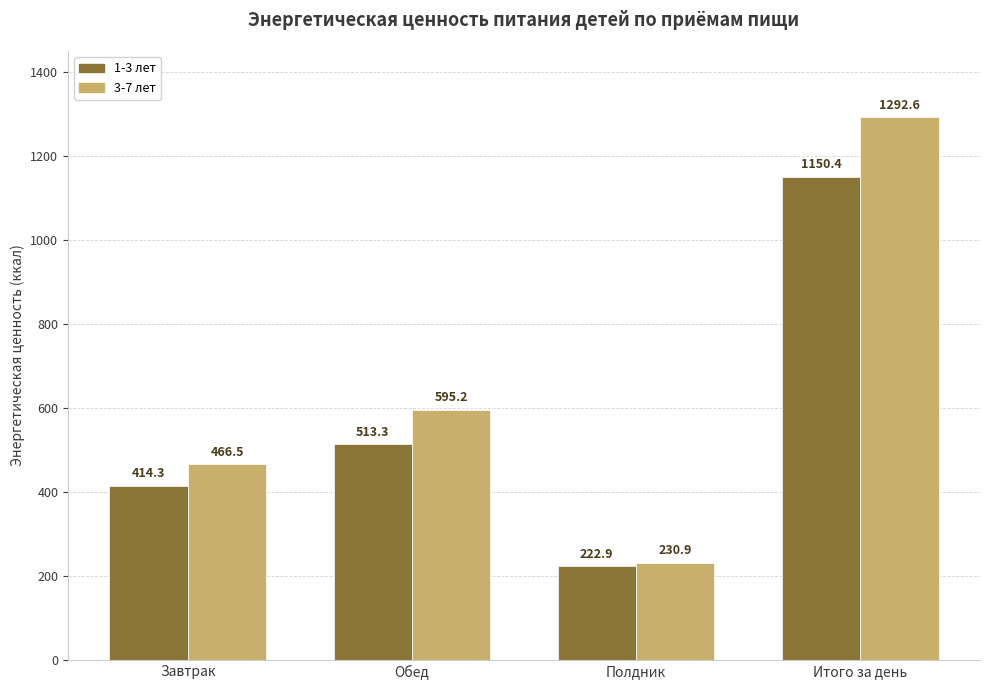

What are all the series names shown in the legend?

1-3 лет, 3-7 лет